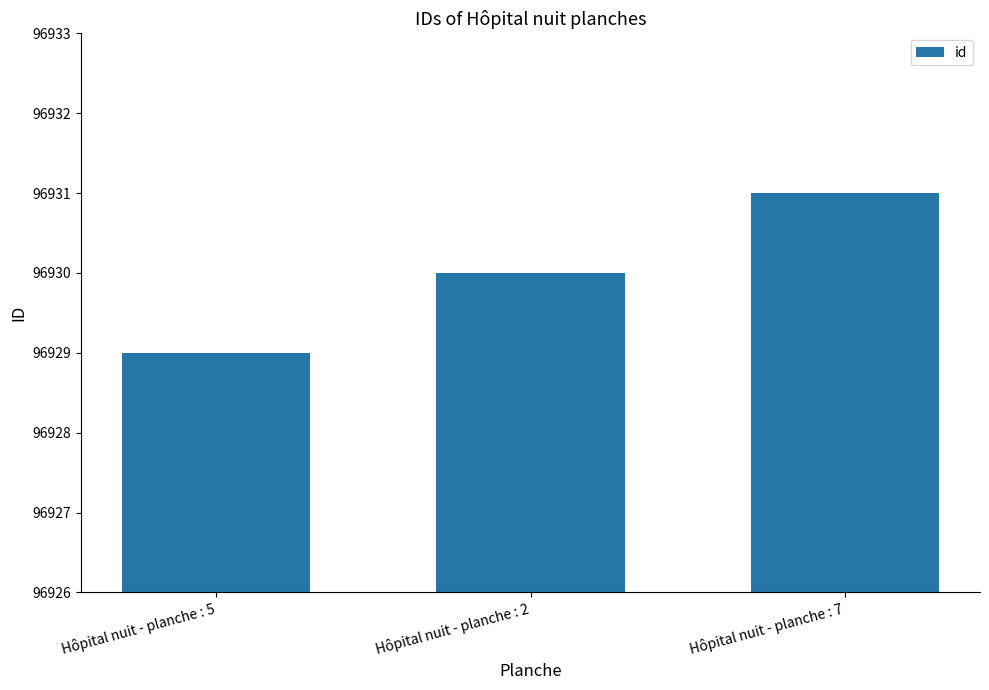

How many data points are less than 96930?

1